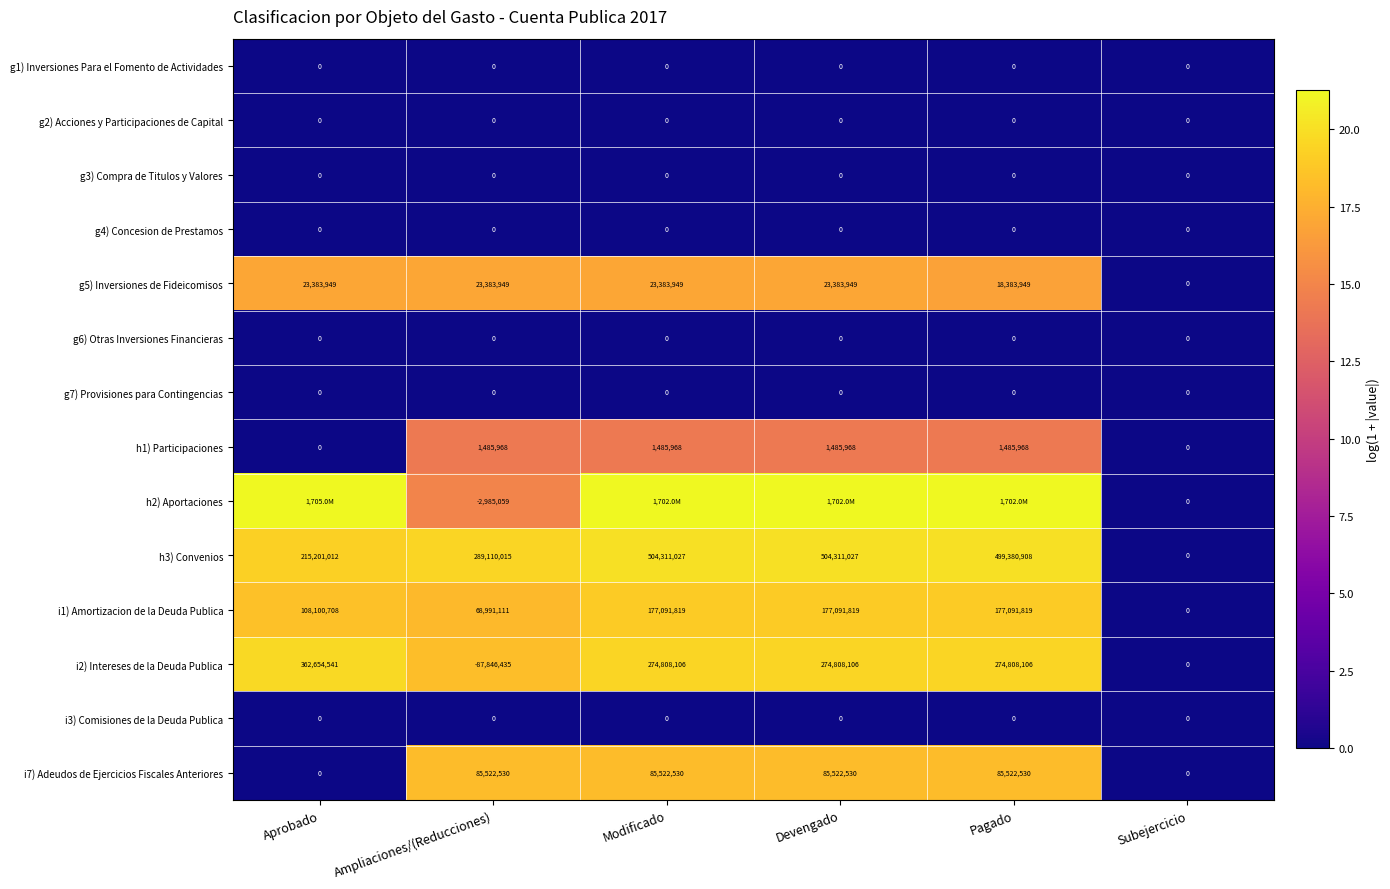

Is the value of h3) Convenios at Pagado greater than the value of g1) Inversiones Para el Fomento de Actividades at Pagado?

Yes